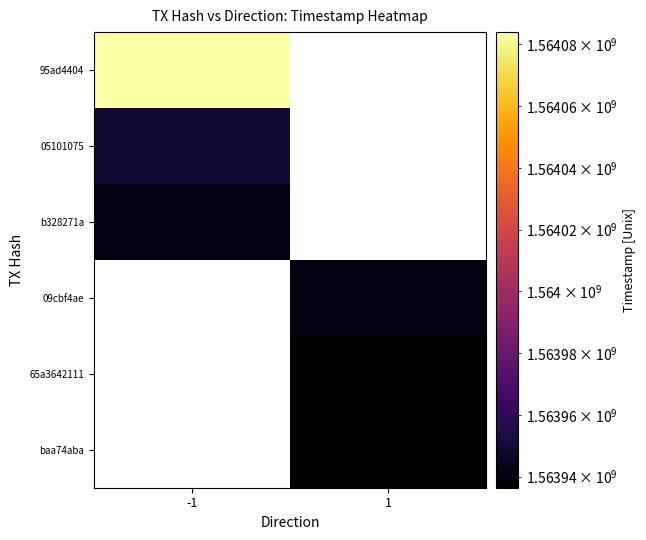

List the labels in order of b328271a value, smallest first.

-1, 1